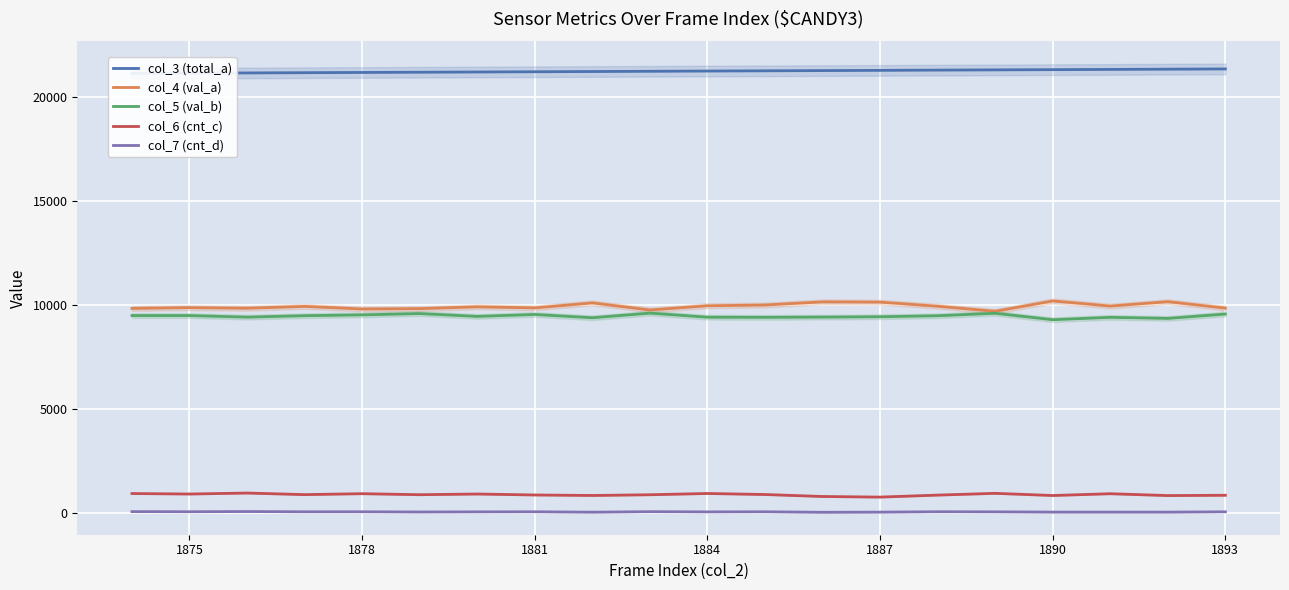

What is the lowest value of the col_6 (cnt_c) series?

774